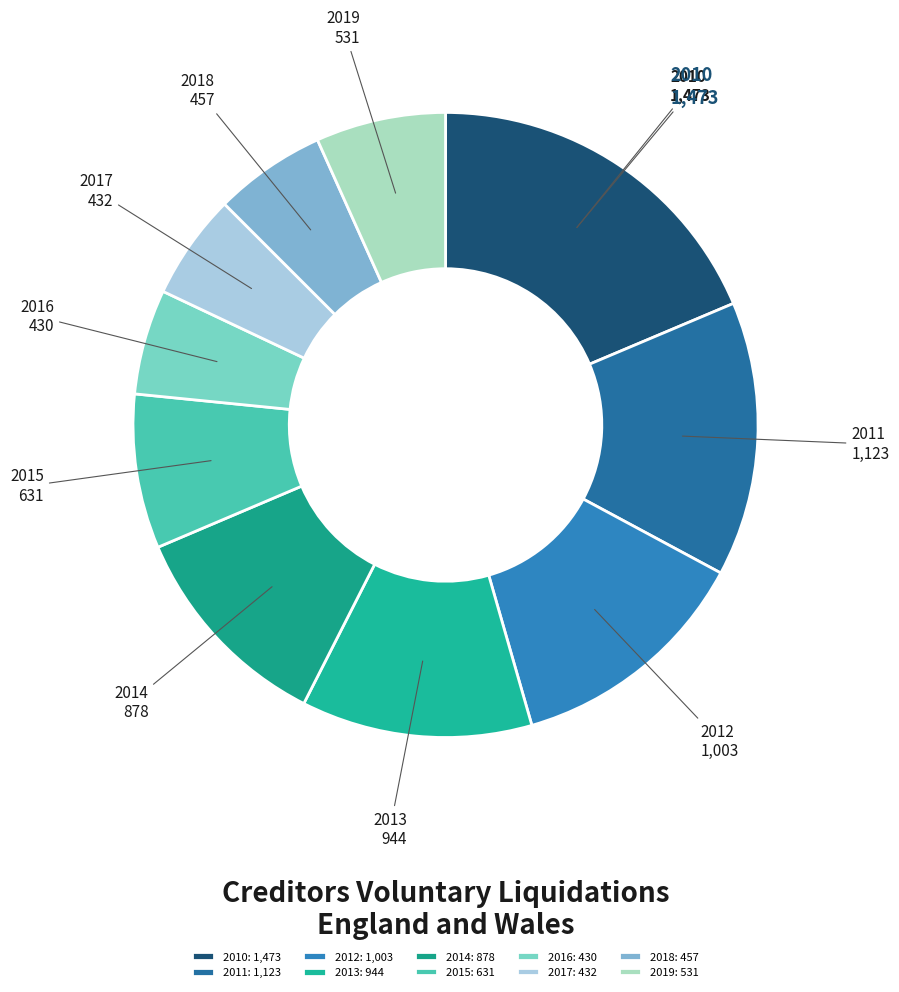

What is the ratio of the value at 2010 to the value at 2018?

3.2